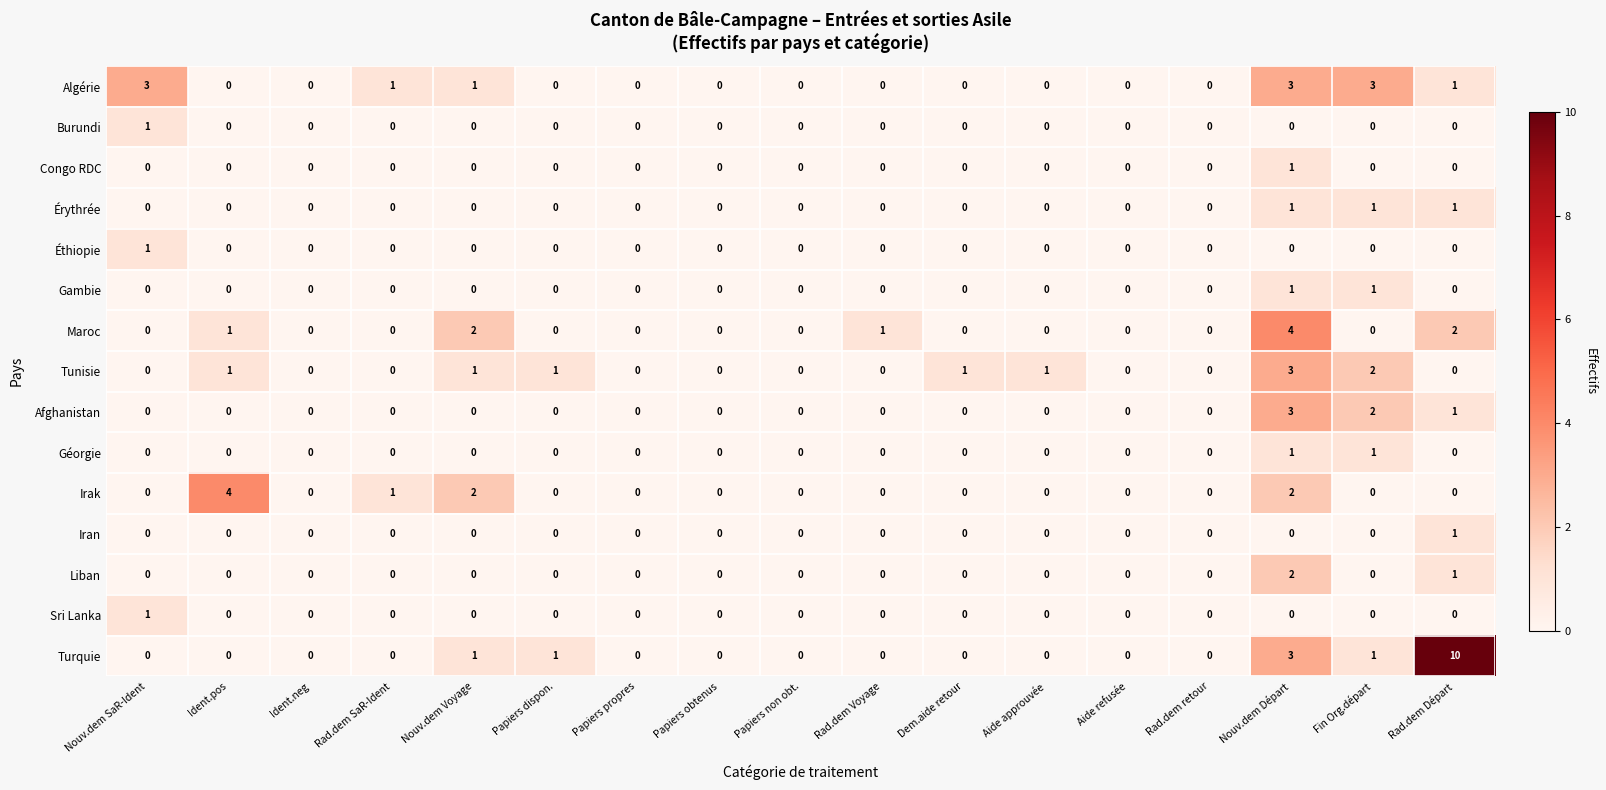

Which label corresponds to the largest value in the chart?

Rad.dem Départ